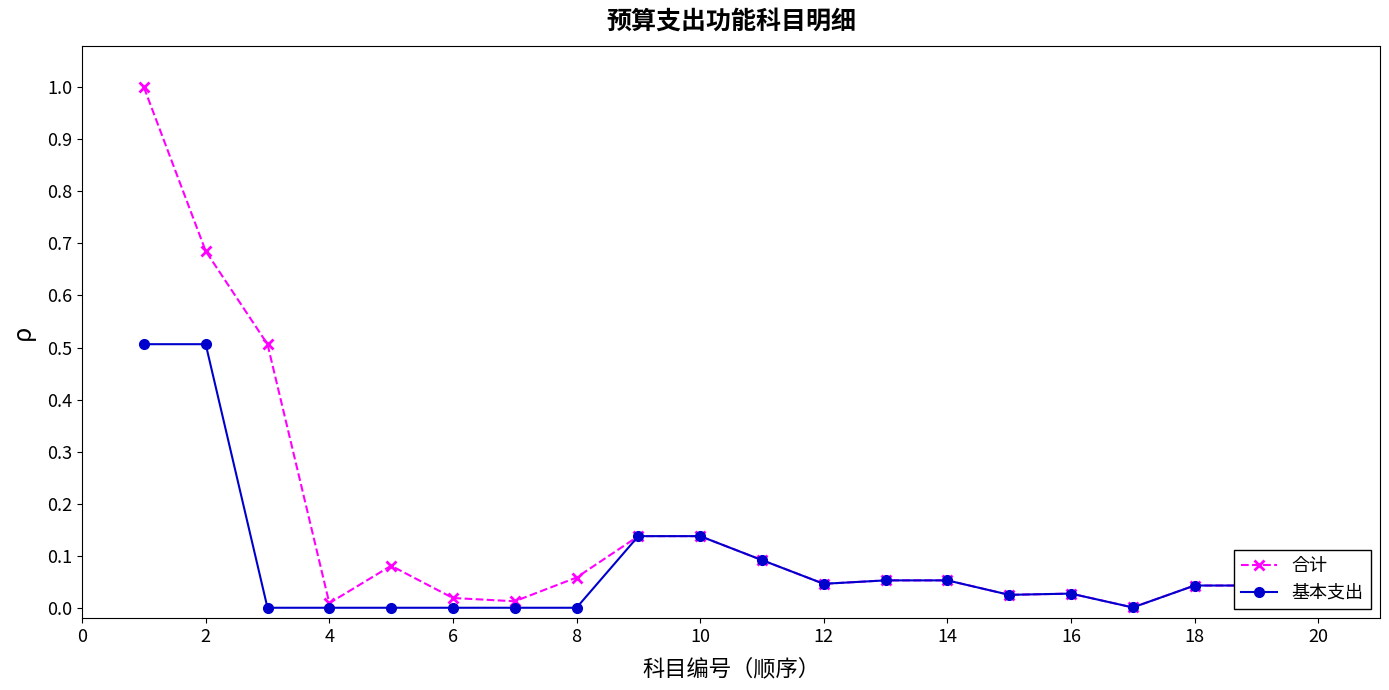

Rank the series by their maximum value, from lowest to highest.

基本支出, 合计